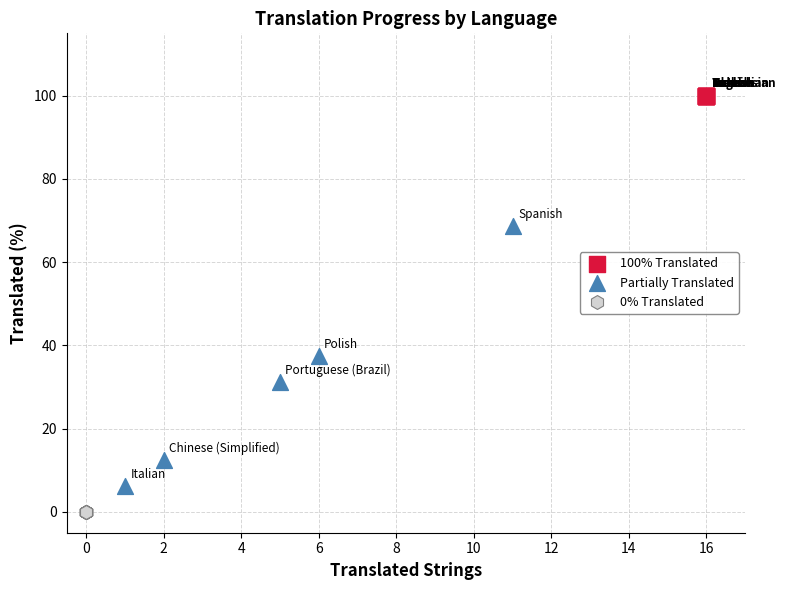

Which series reaches the maximum Y coordinate?

100% Translated